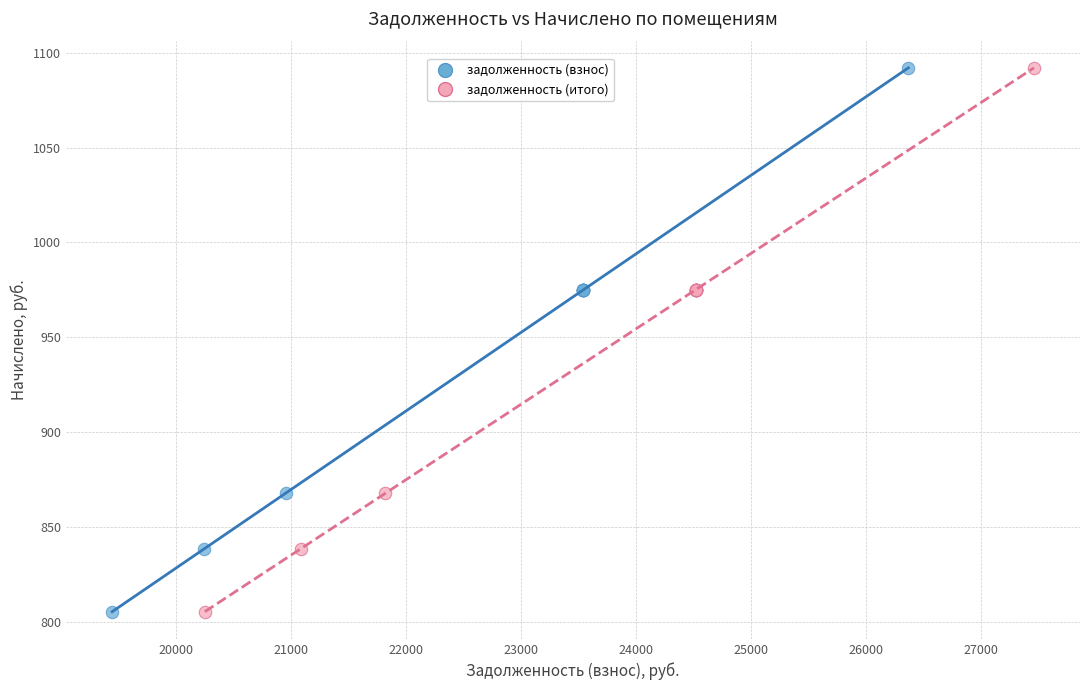

What are all the series names shown in the legend?

задолженность (взнос), задолженность (итого)